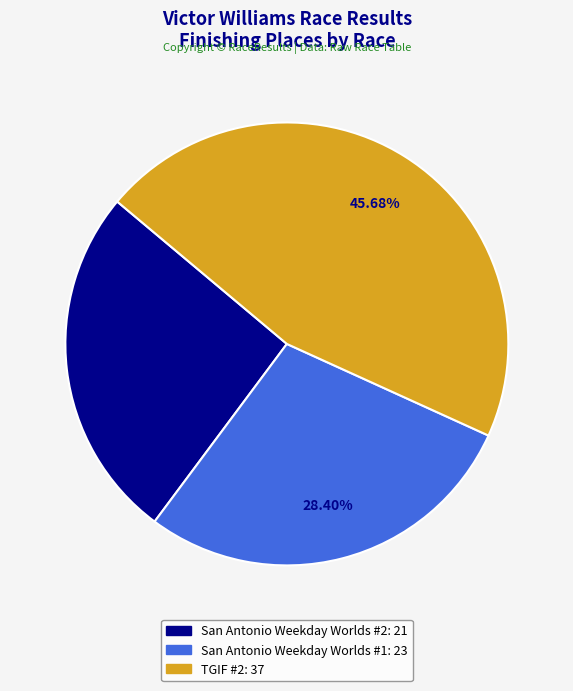

How many segments does this pie chart have?

3